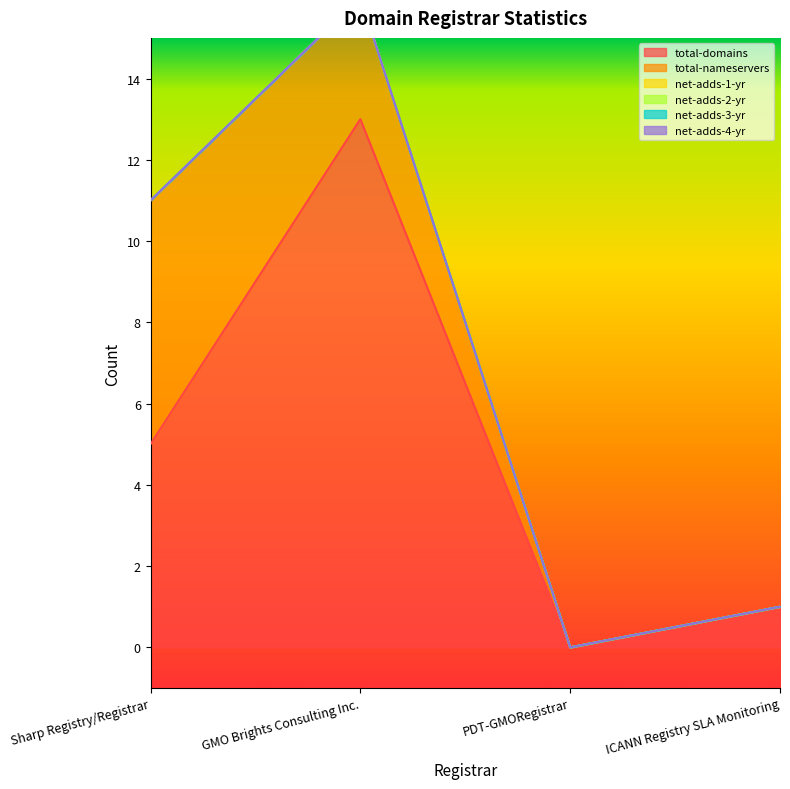

Where is total-domains nearest to the value 6?

Sharp Registry/Registrar